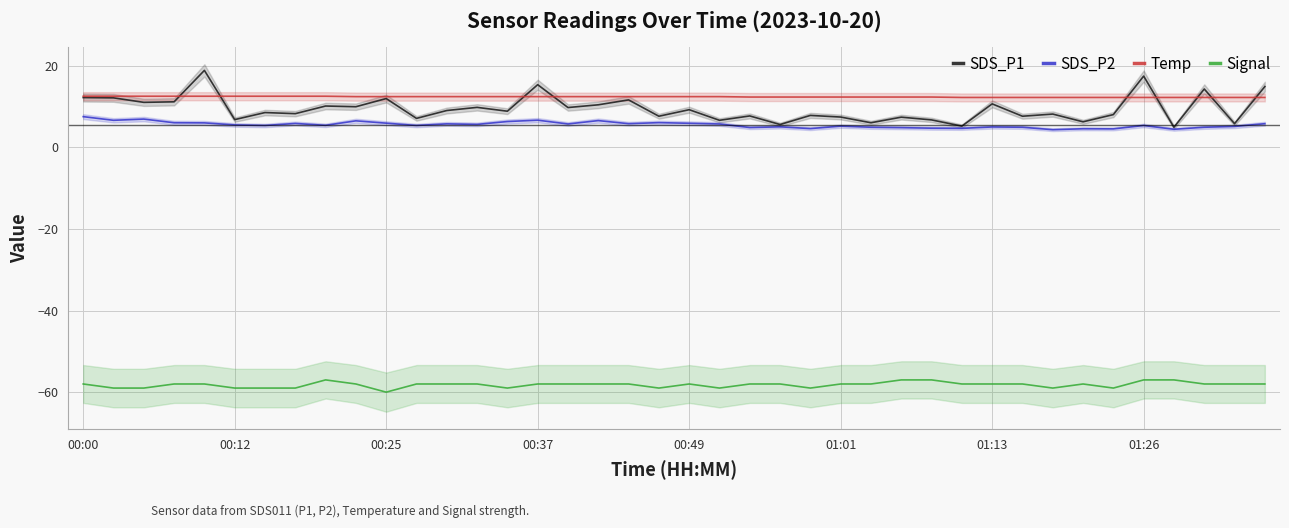

How many lines are shown in the chart?

4